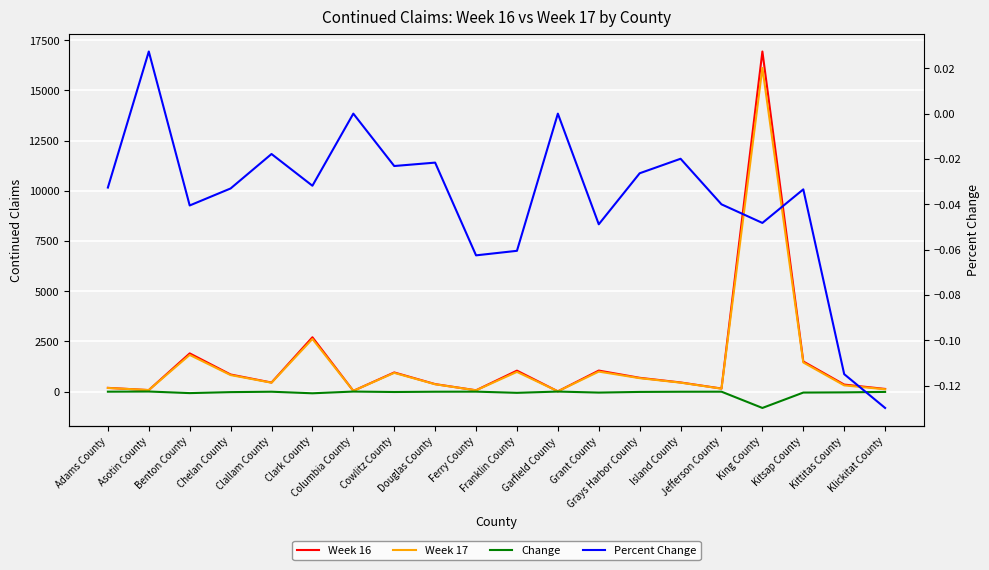

List the series in order of their peak value, lowest first.

Percent Change, Change, Week 17, Week 16